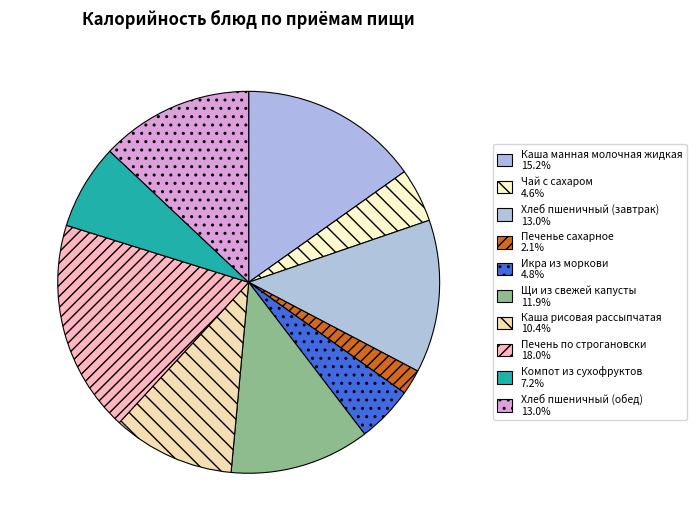

Rank the categories by value from lowest to highest.

Печенье сахарное, Чай с сахаром, Икра из моркови, Компот из сухофруктов, Каша рисовая рассыпчатая, Щи из свежей капусты, Хлеб пшеничный (завтрак), Хлеб пшеничный (обед), Каша манная молочная жидкая, Печень по строгановски